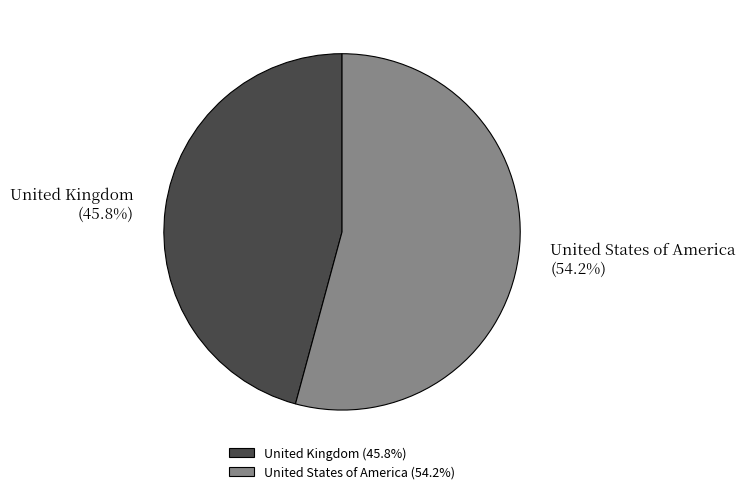

How many segments does this pie chart have?

2